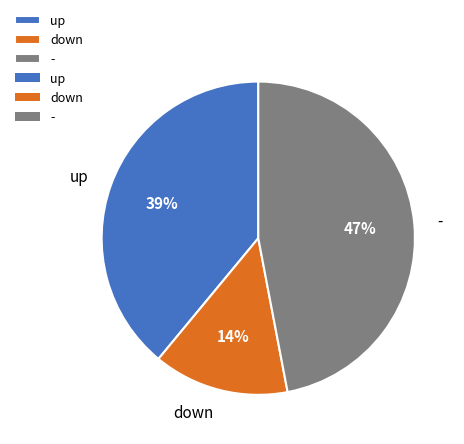

The down slice represents 3% of the pie. True or false?

False